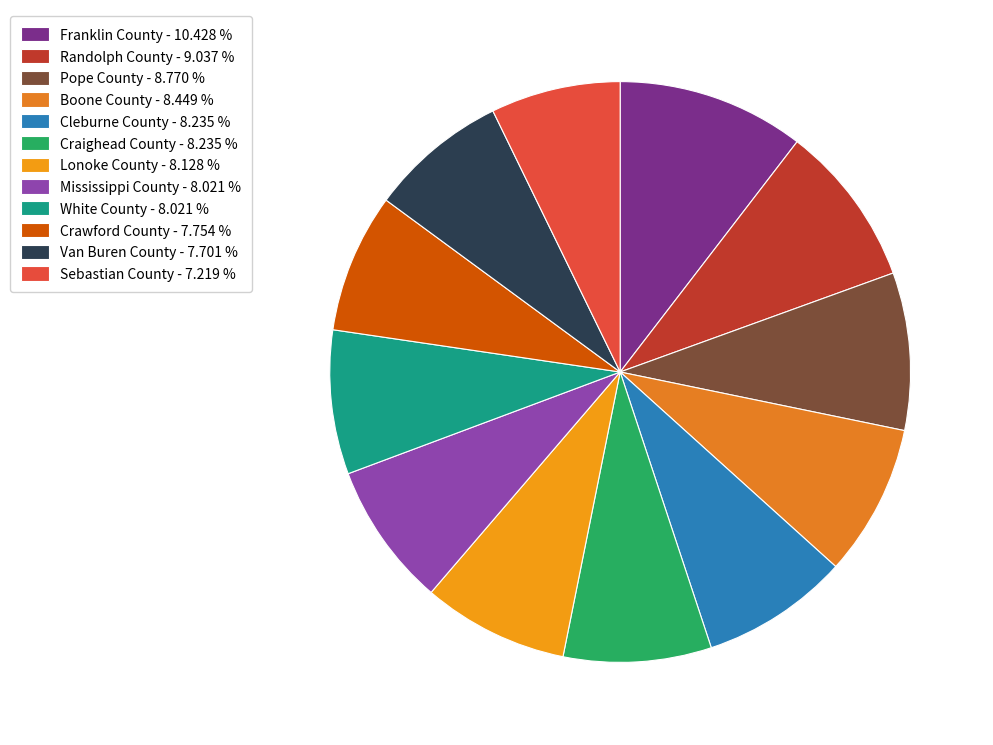

How much of the chart is everything except Craighead County?

91.8%